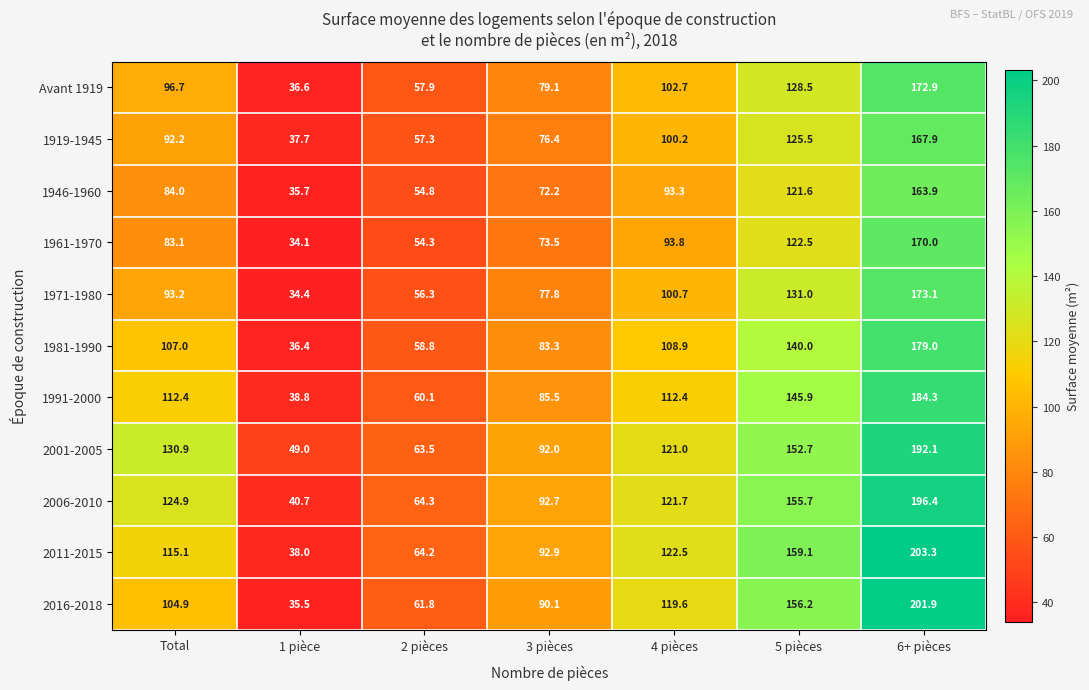

Which series has the largest total across all categories?

2001-2005